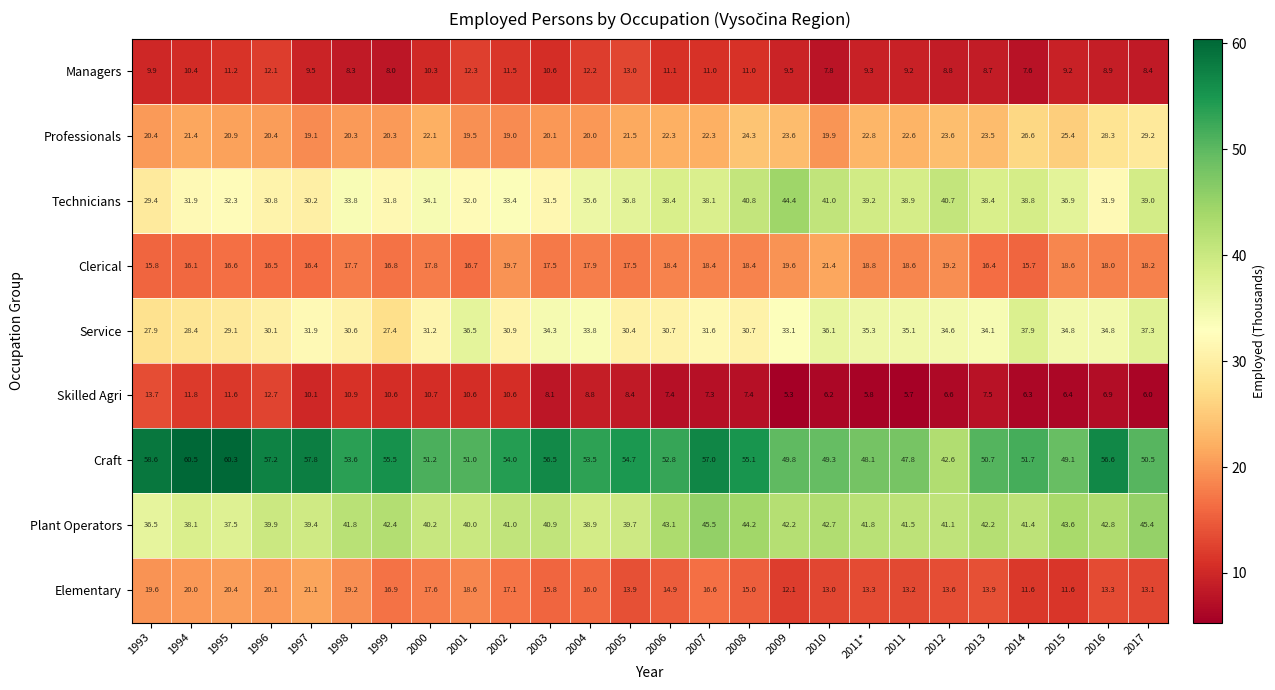

Count the number of data series in this chart.

9